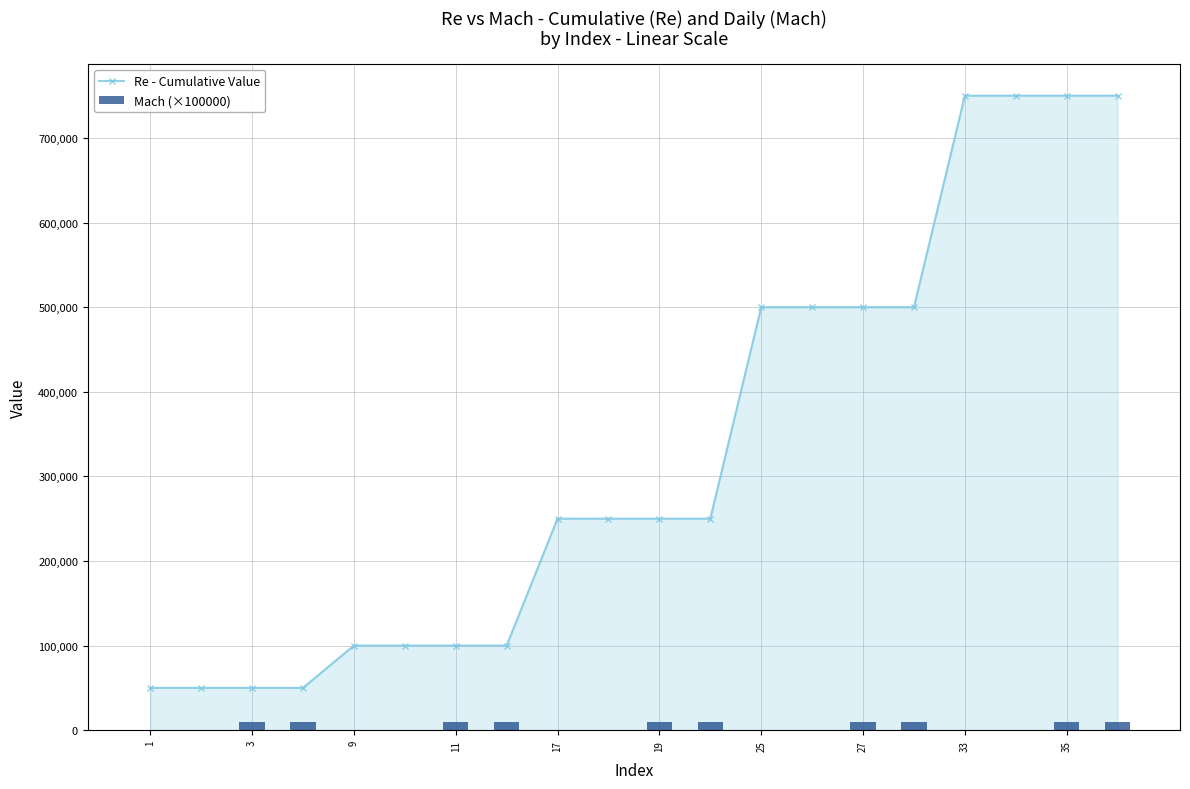

Between 10 and 13, which is larger?

13